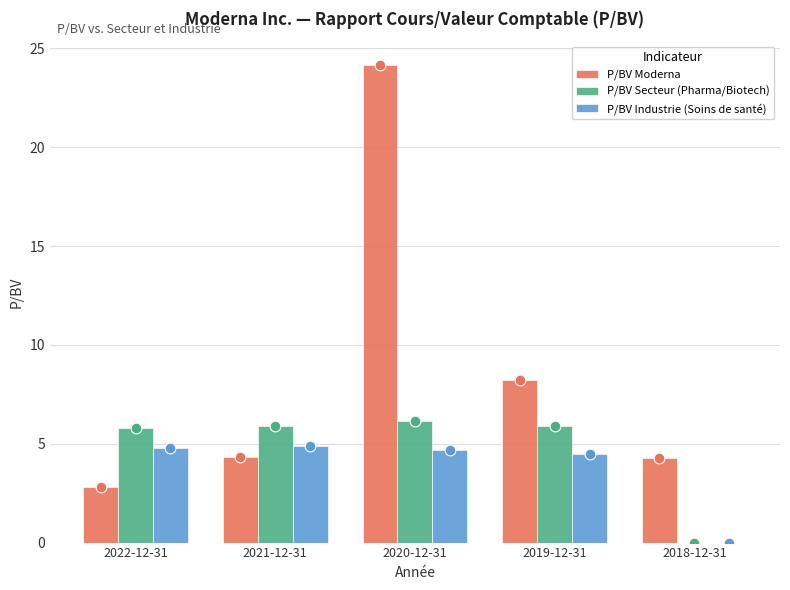

Which series reaches the maximum Y coordinate?

P/BV Moderna